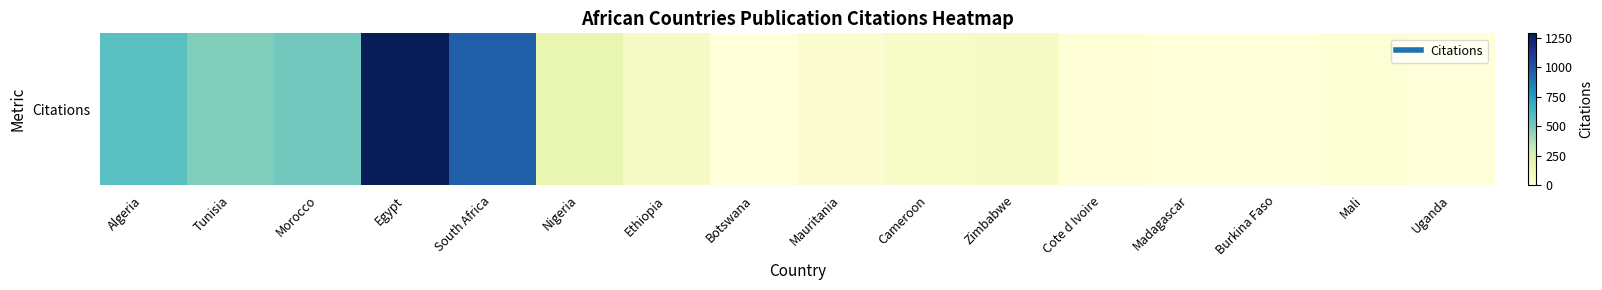

How many data points does each series have?

16